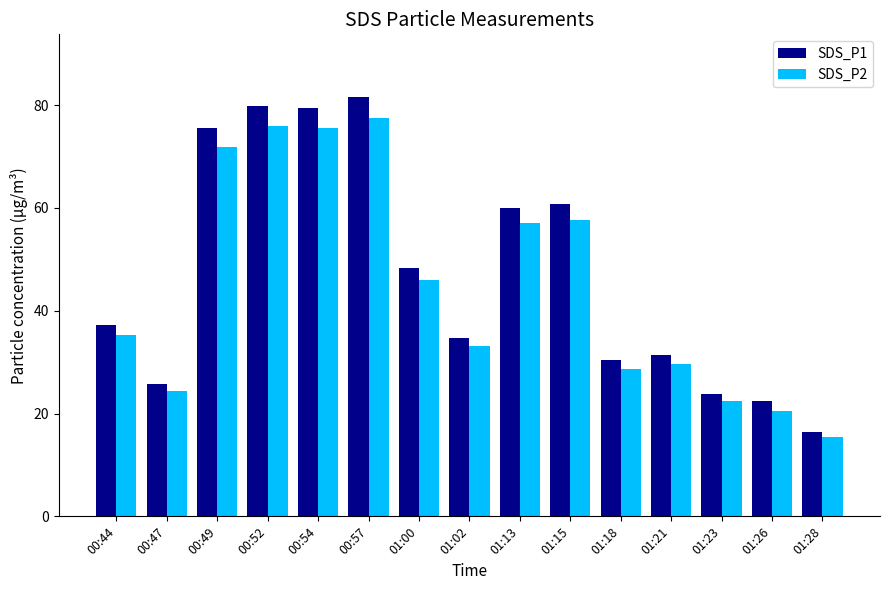

How many bars are there in each group?

2